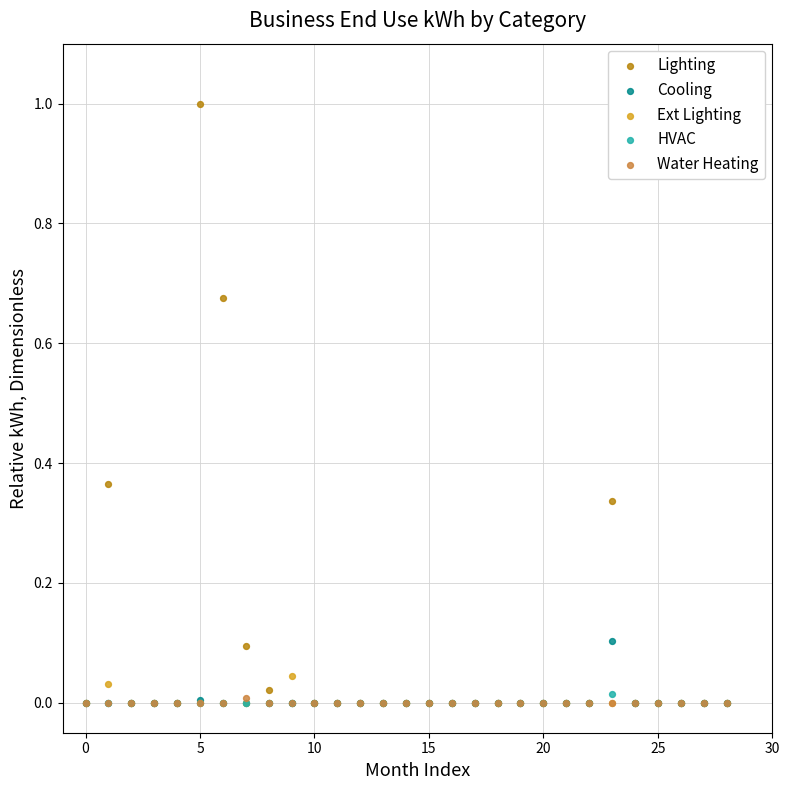

Which series has the largest Y range (max minus min)?

Lighting